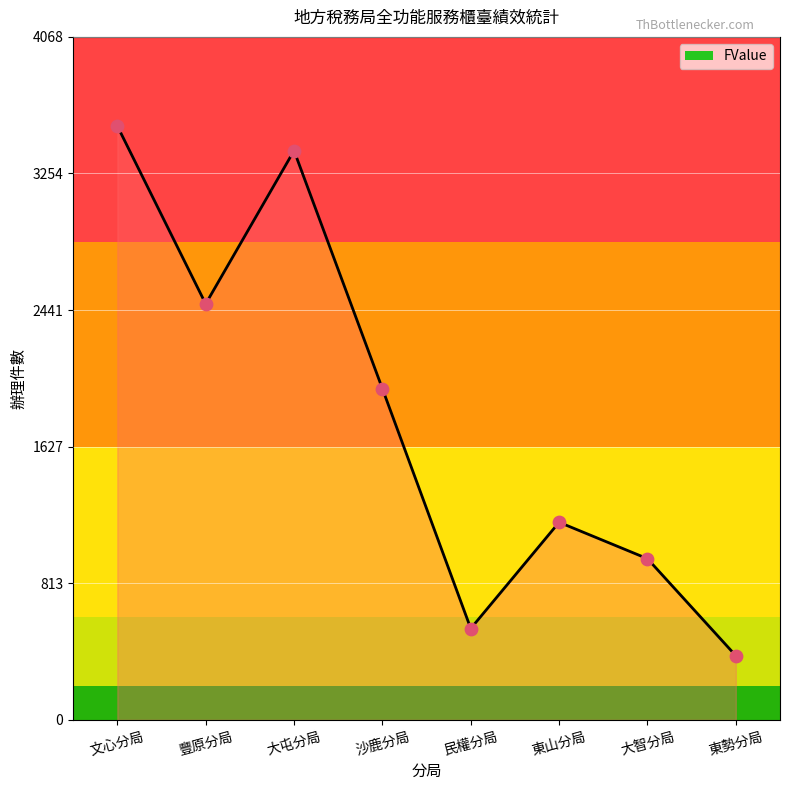

Between 大屯分局 and 文心分局, which is larger?

文心分局